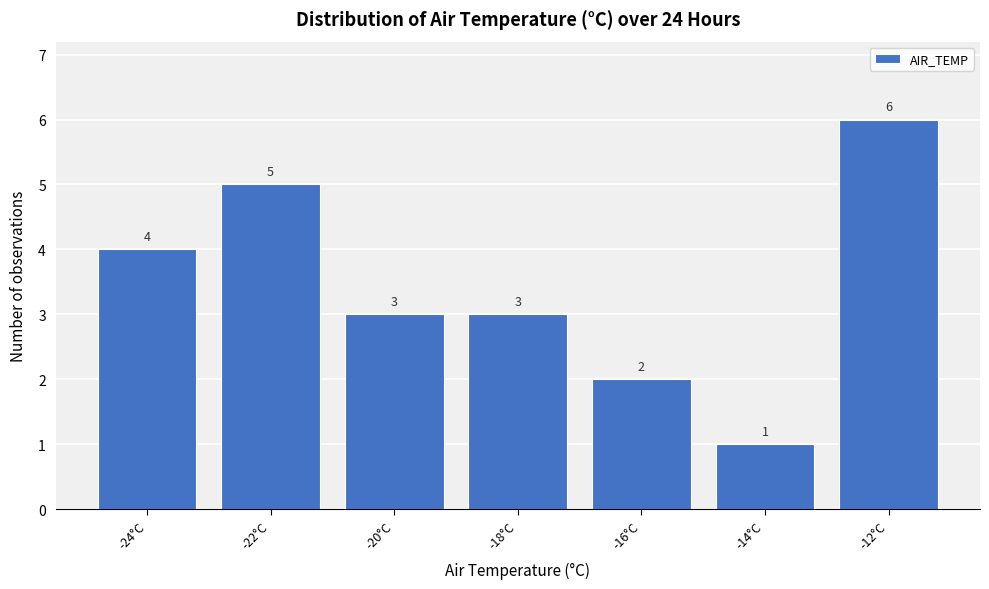

Reading left to right, what are all the values shown in this chart?

4	5	3	3	2	1	6